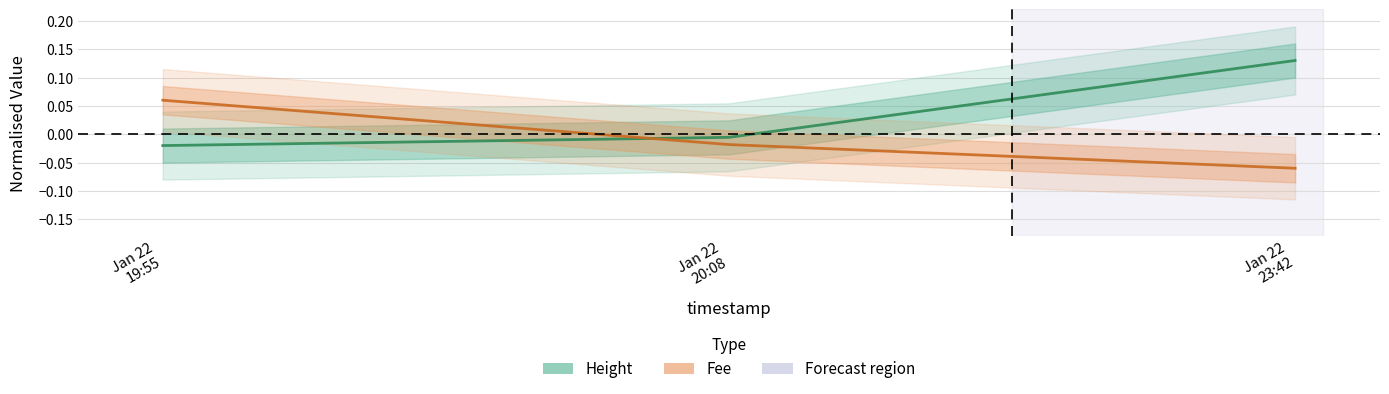

What is the minimum value for Fee?

-0.1